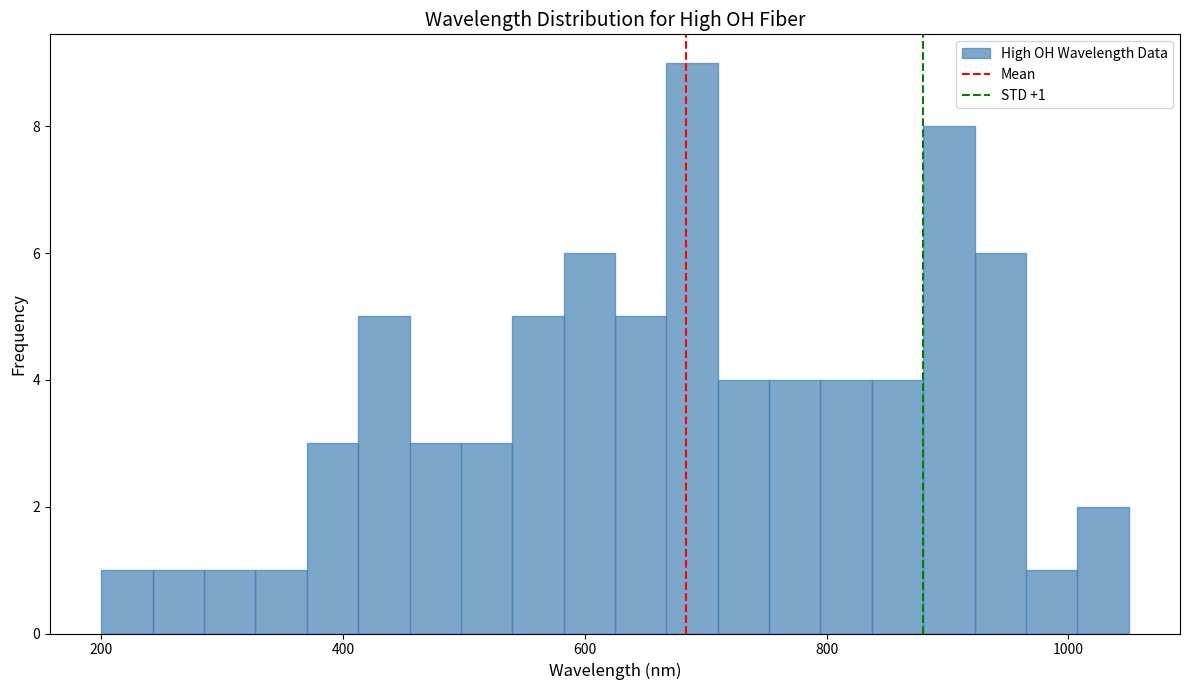

Around what value on the x-axis is the tallest bar? Give the approximate position of its centre, as read against the axis.

680